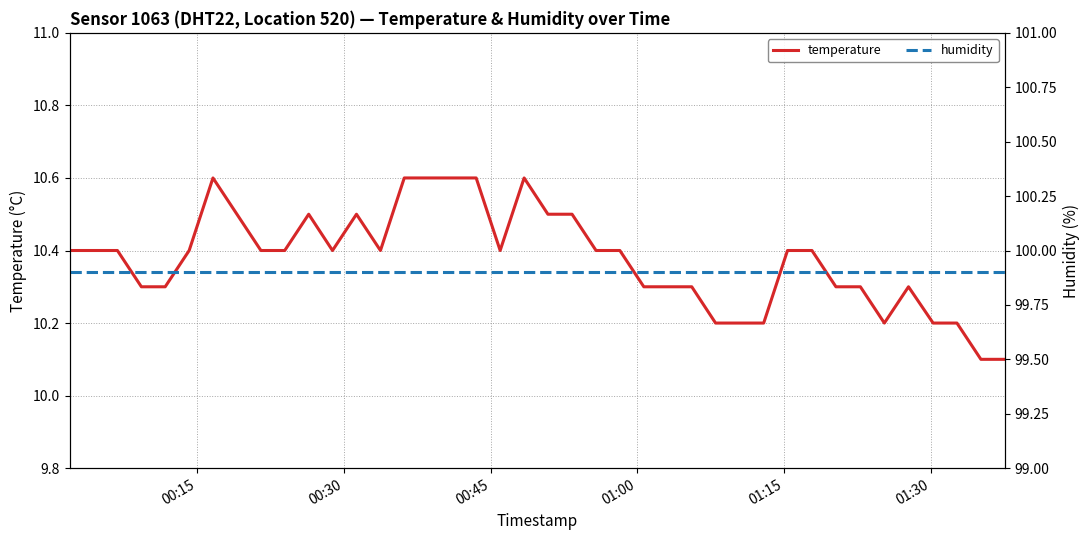

What is the minimum value for temperature?

10.1